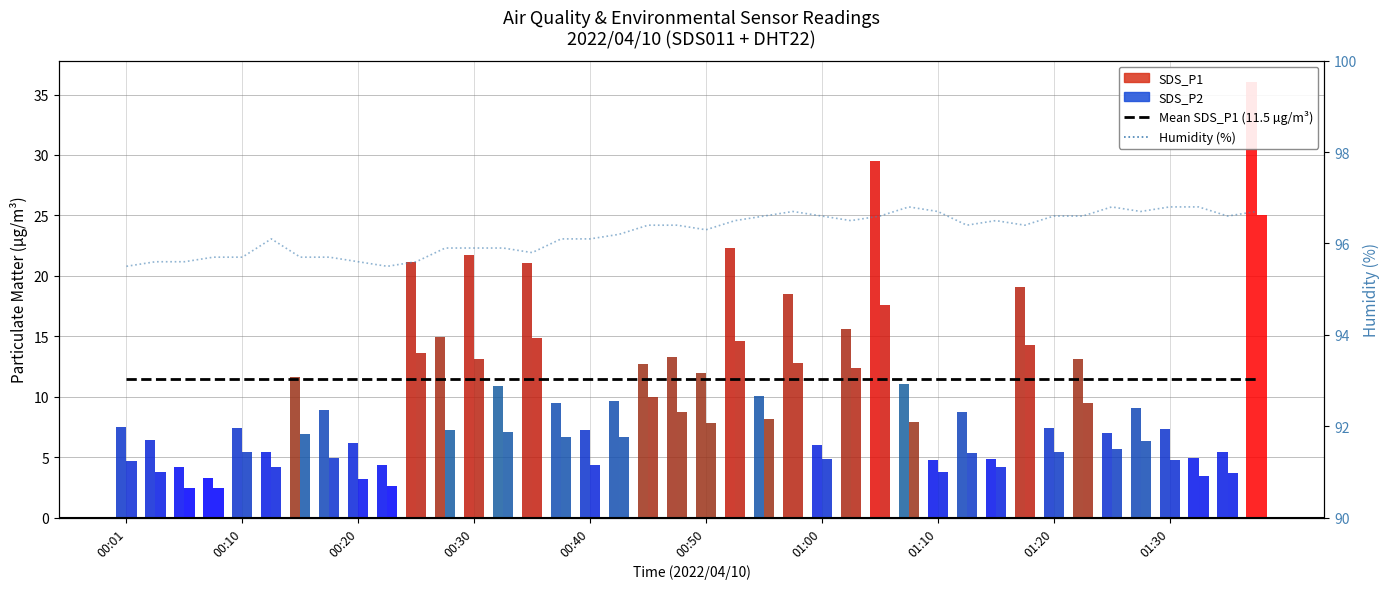

What is the sum of all Mean SDS_P1 (11.5 µg/m³) values?

460.3